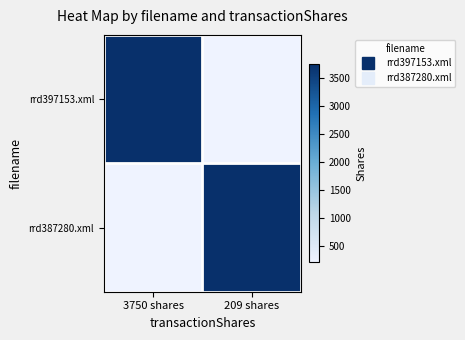

What is the greatest value displayed?

3750